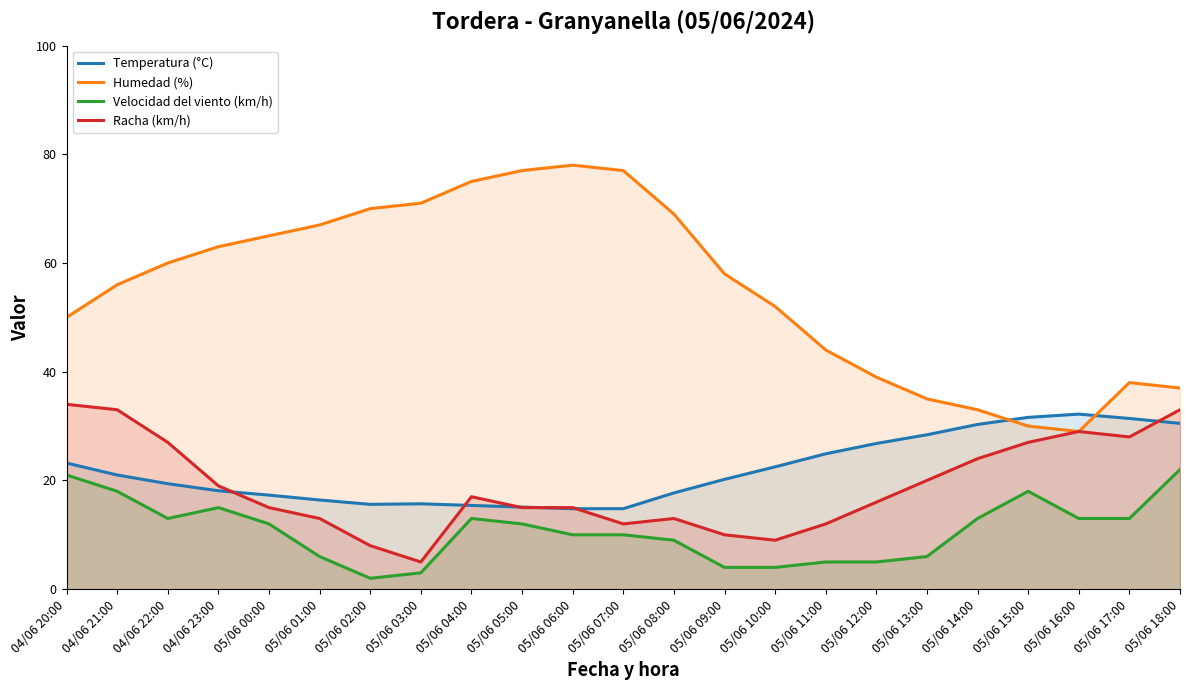

What is the average value of the Racha (km/h) series?

18.9